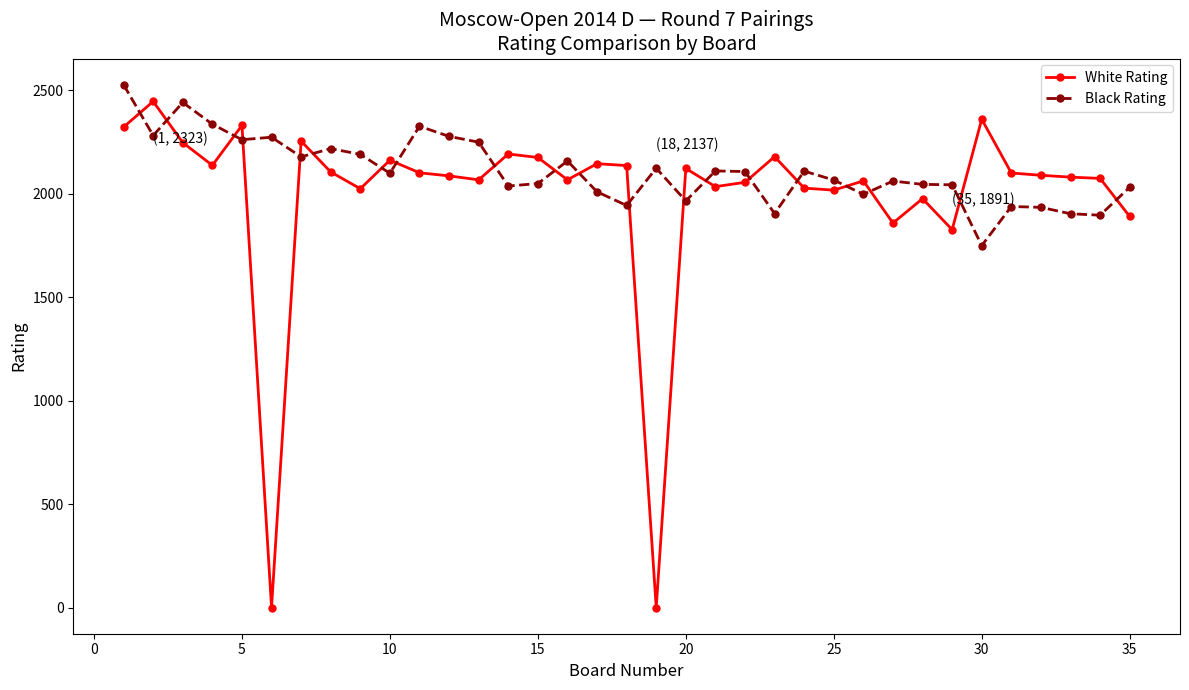

What is the difference between the second highest and second lowest values in the Black Rating series?

545